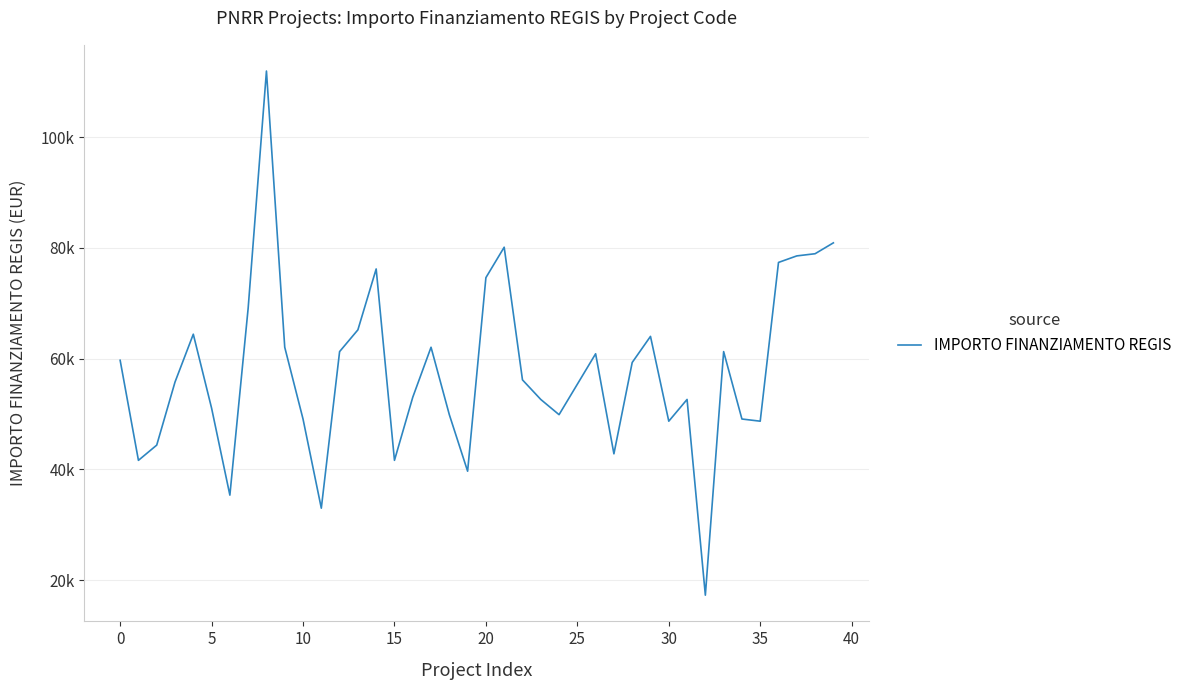

Is this an area chart (filled region under the line)?

No